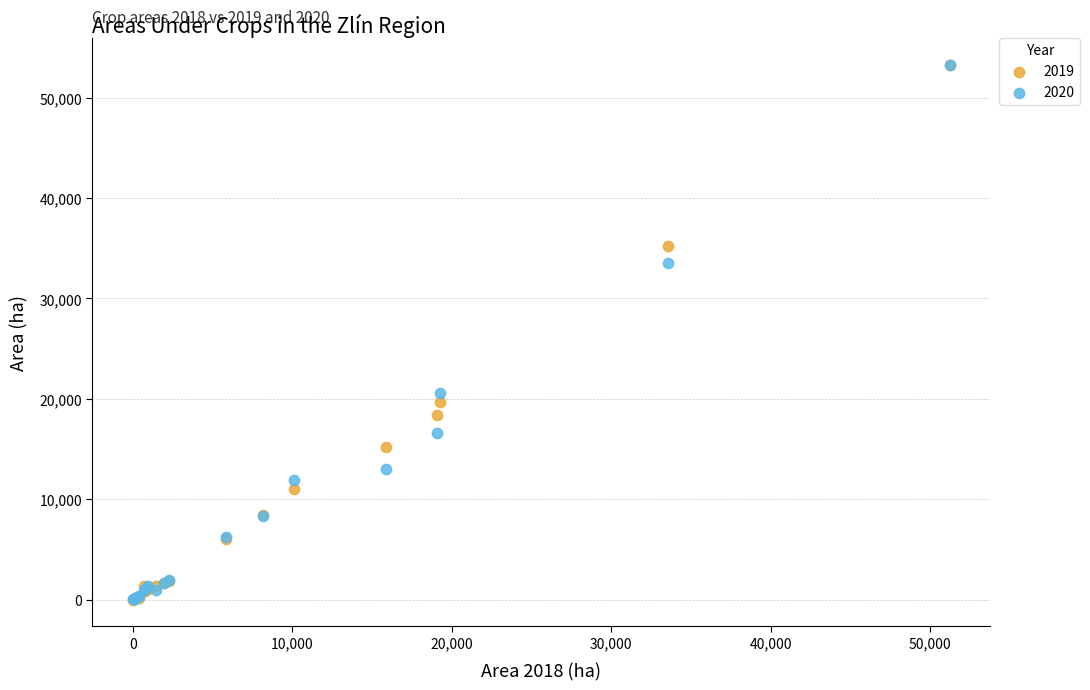

Across all series, what Y value is closest to 26657?

20592.0